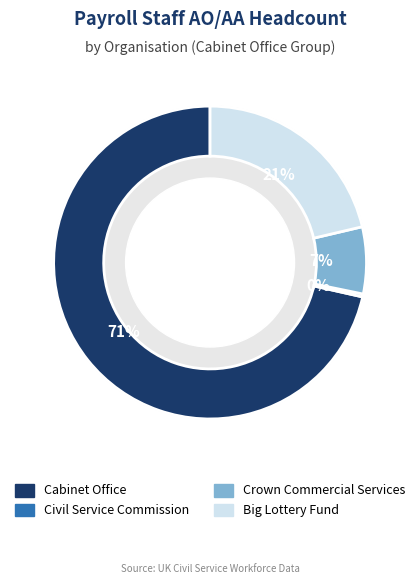

To the nearest percent, what percentage of the pie is Big Lottery Fund?

21%